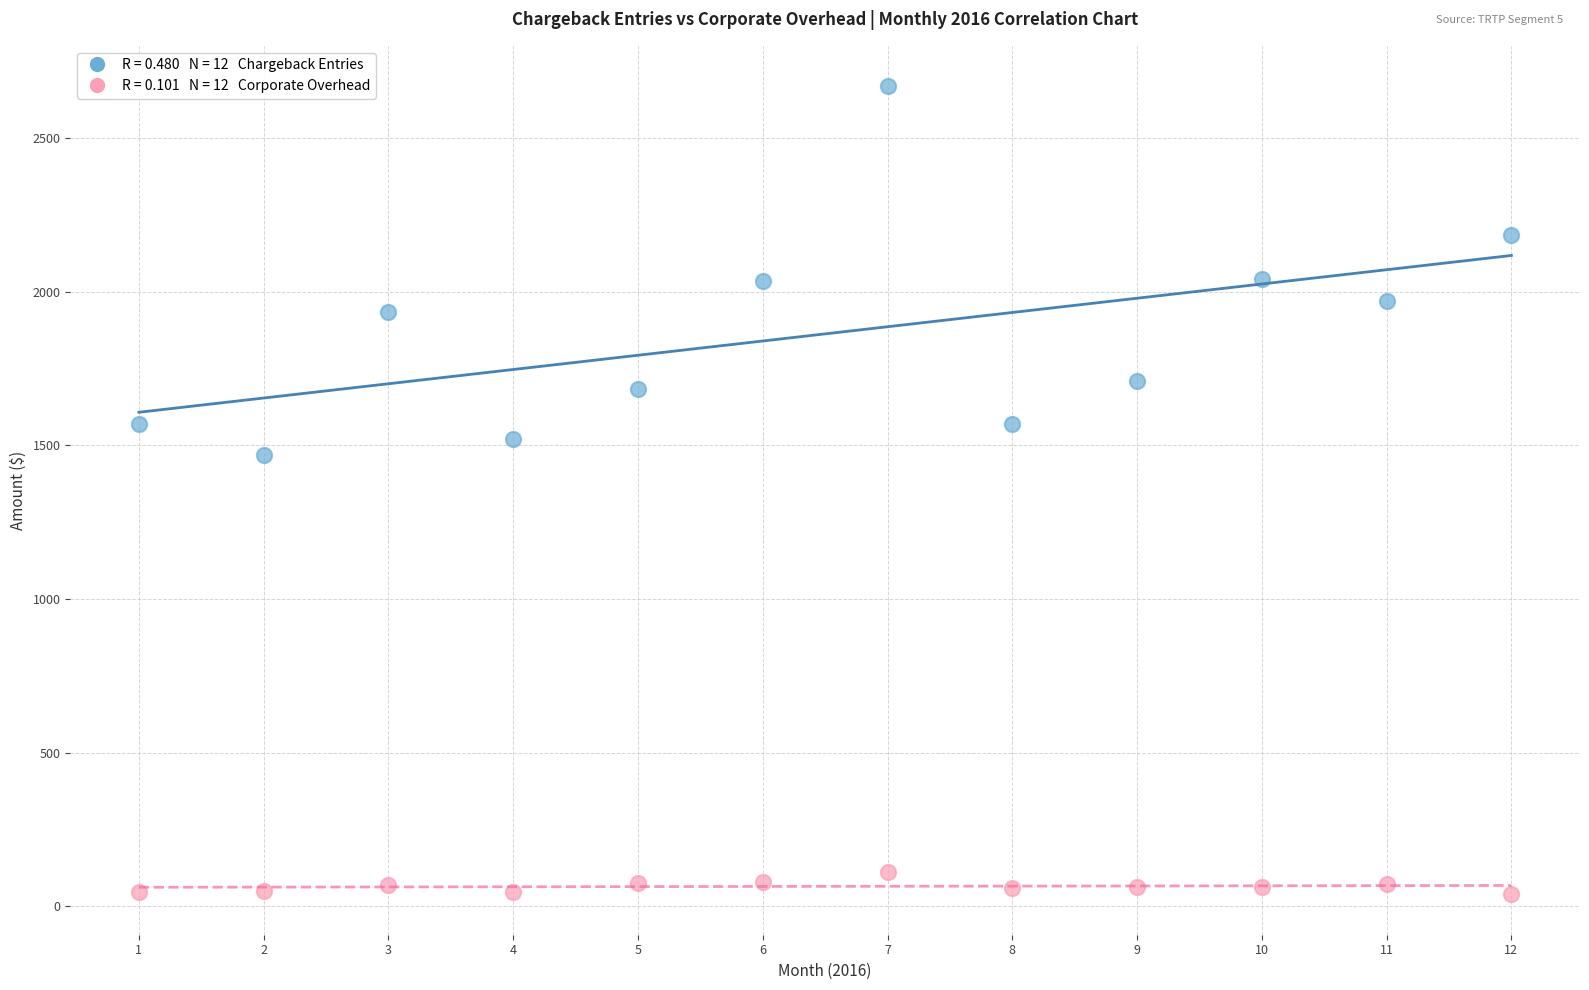

Across all data points, what is the range of X values (max minus min)?

11.0